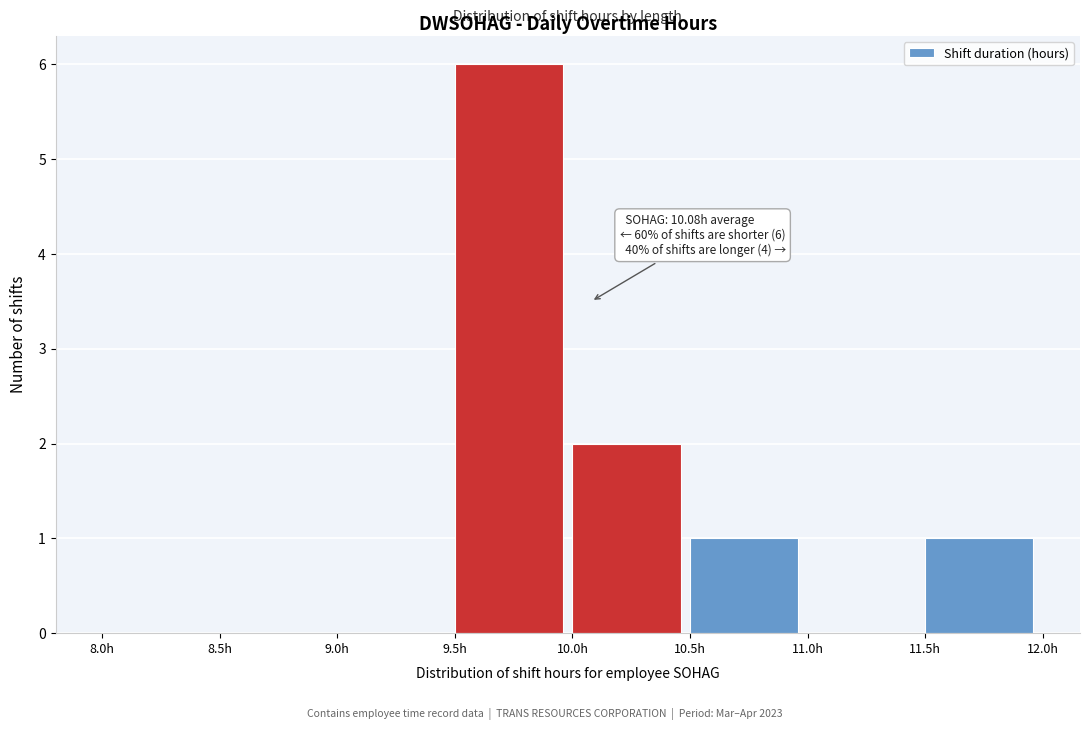

Which range on the x-axis has the tallest bar?

9.5 to 10.0